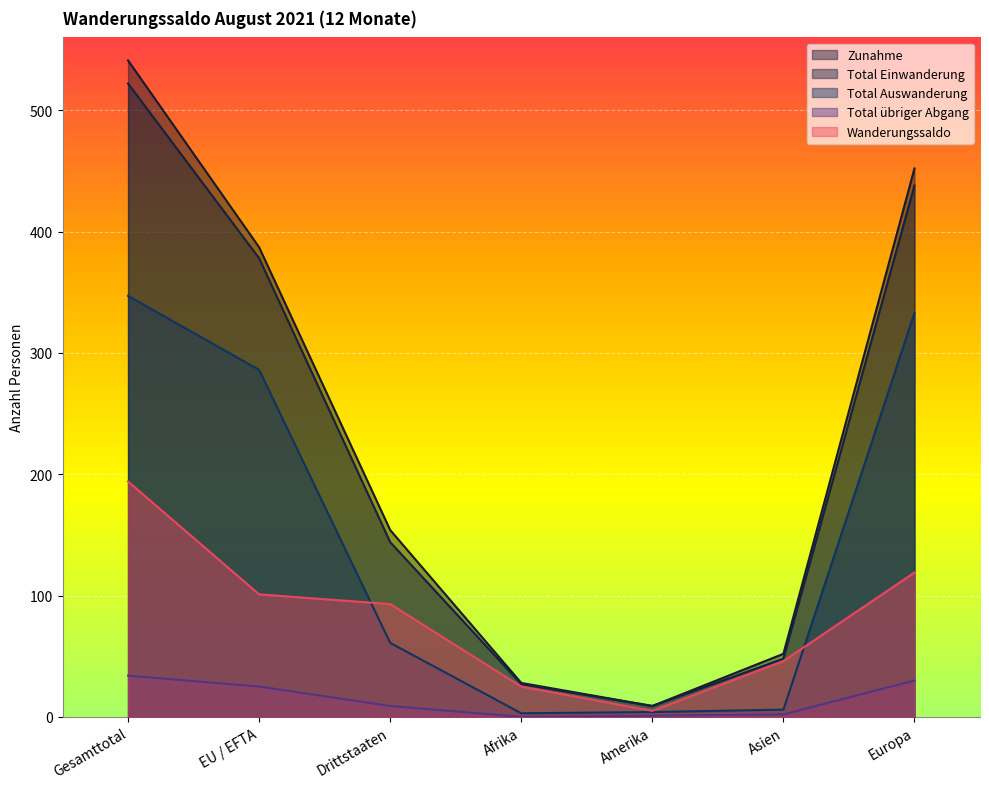

What is the maximum value for Zunahme?

541